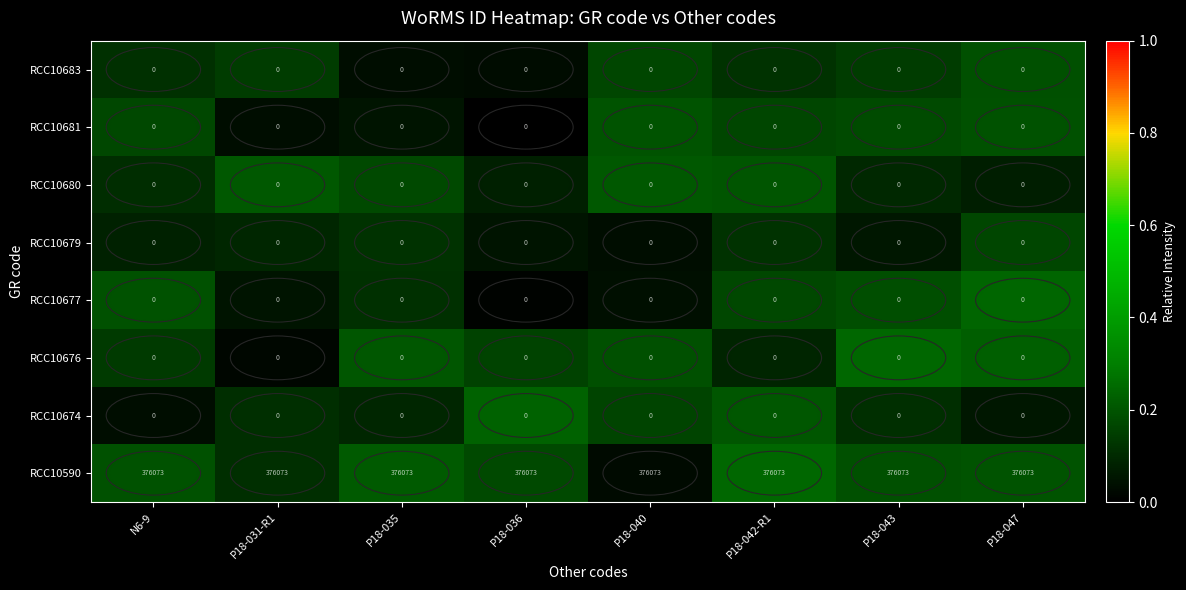

Read the RCC10590 value at N6-9.

376073